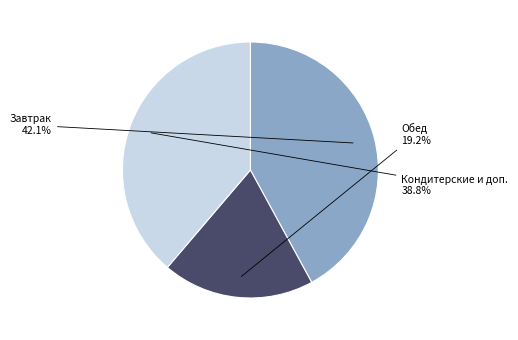

Does any single category account for the majority?

No